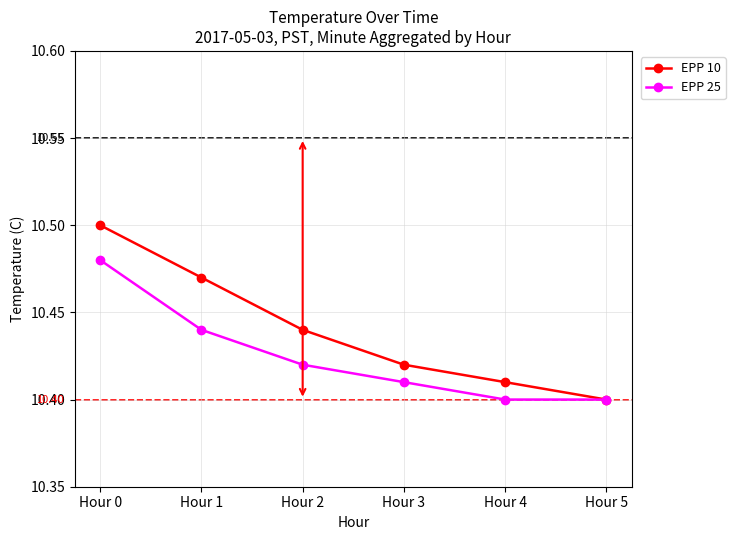

List the series in order of their peak value, highest first.

EPP 10, EPP 25